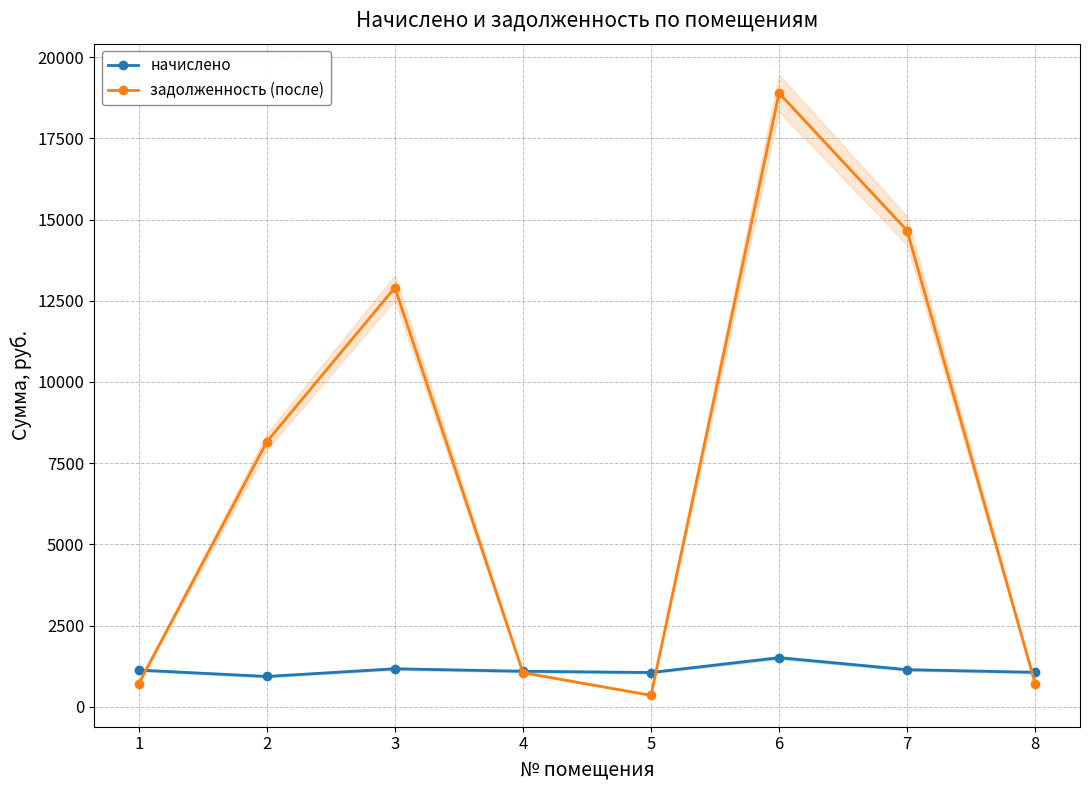

What is the value of the задолженность (после) point at the 2nd from the left?

8159.5